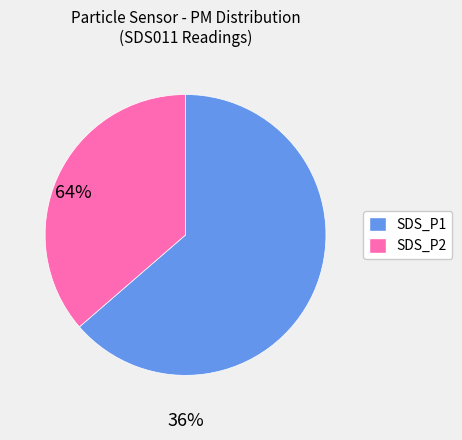

Rank the categories by value from highest to lowest.

SDS_P1, SDS_P2